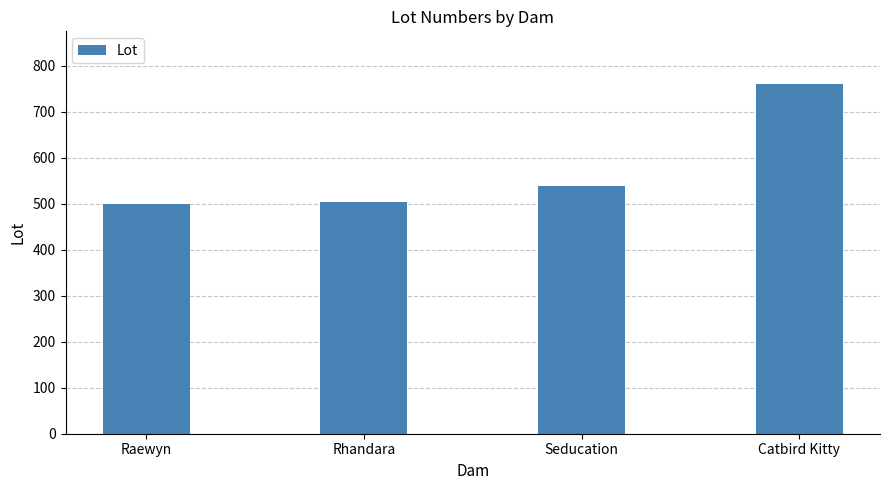

What is the ratio of the value at Rhandara to the value at Catbird Kitty?

0.7